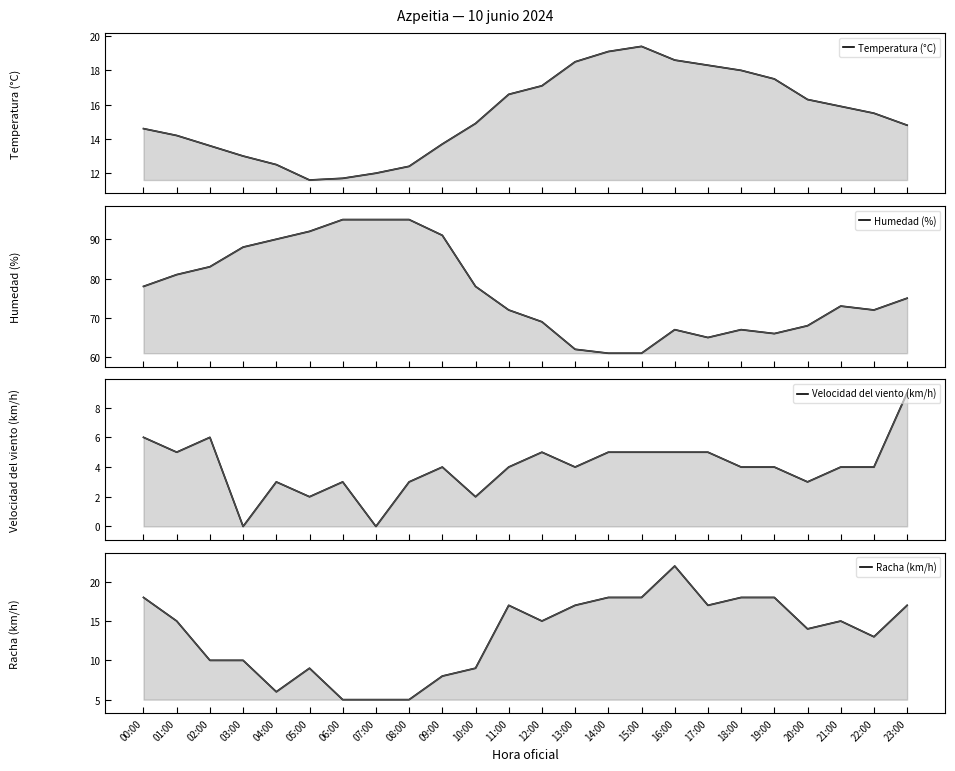

Read the Temperatura (°C) value at 16:00.

18.6